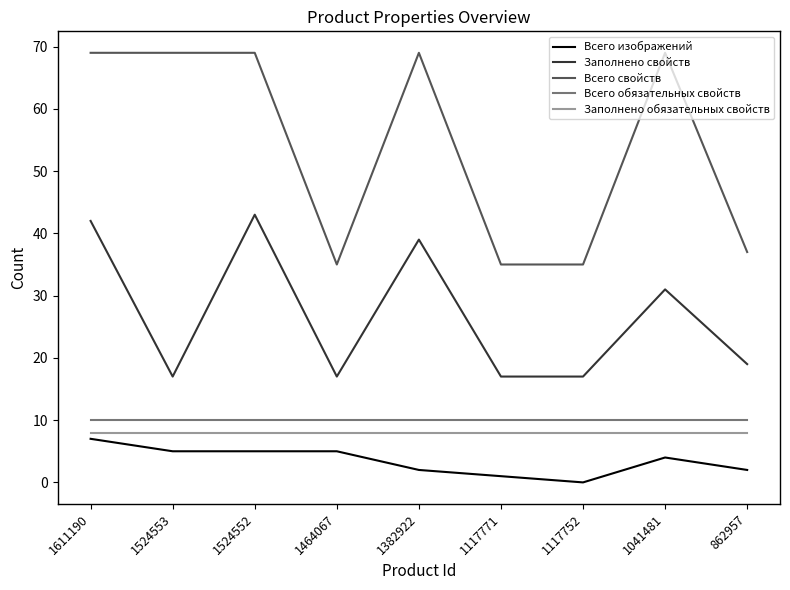

What is the highest value of the Всего свойств series?

69